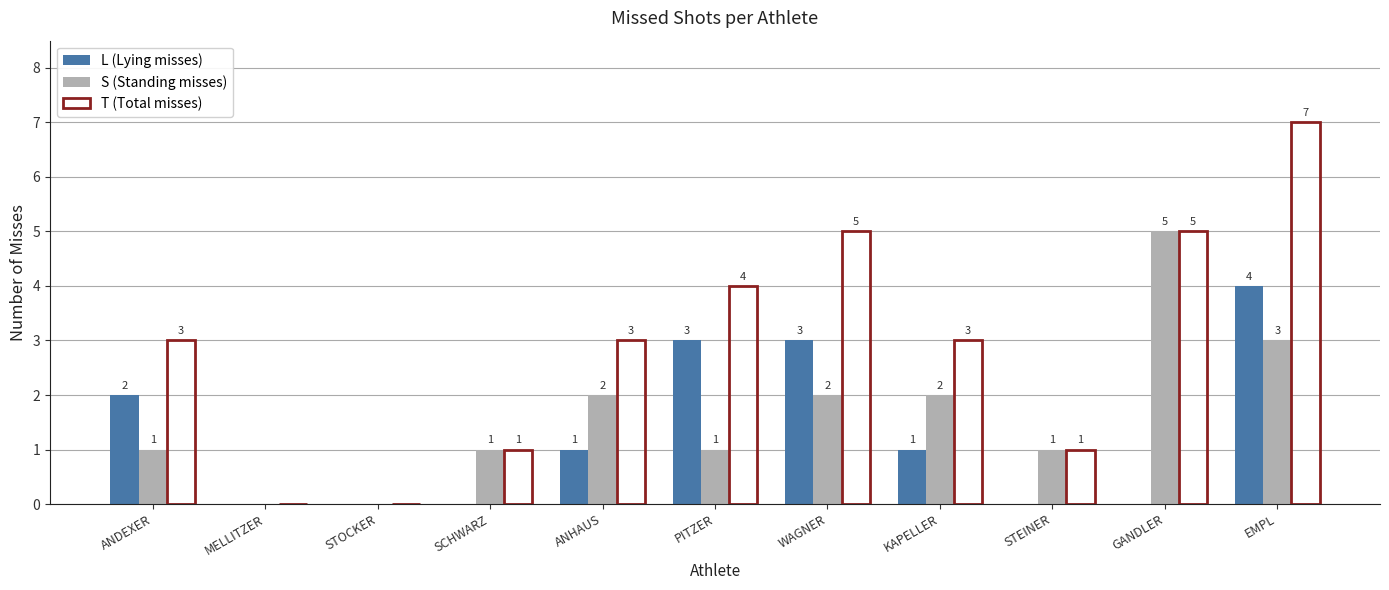

At which category is the sum across all series the highest?

EMPL